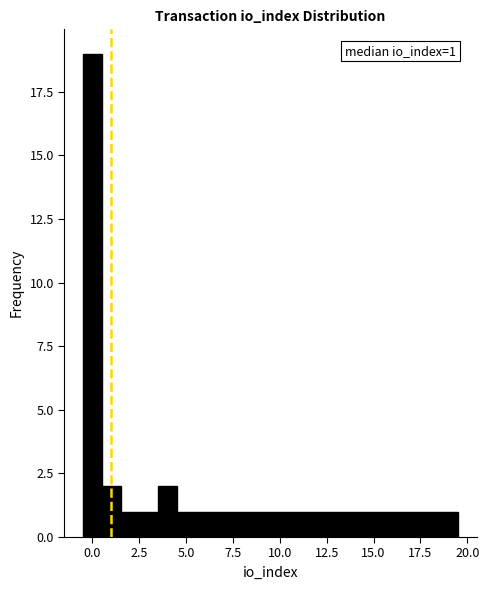

Around what value on the x-axis is the tallest bar? Give the approximate position of its centre, as read against the axis.

0.0